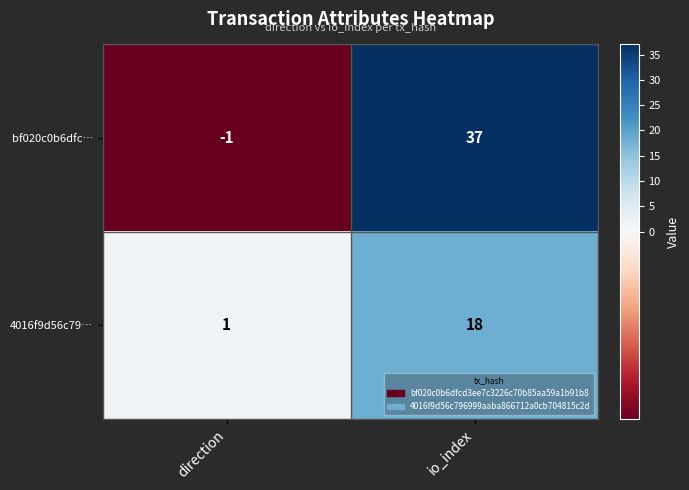

Which series changed the most between direction and io_index?

bf020c0b6dfc…